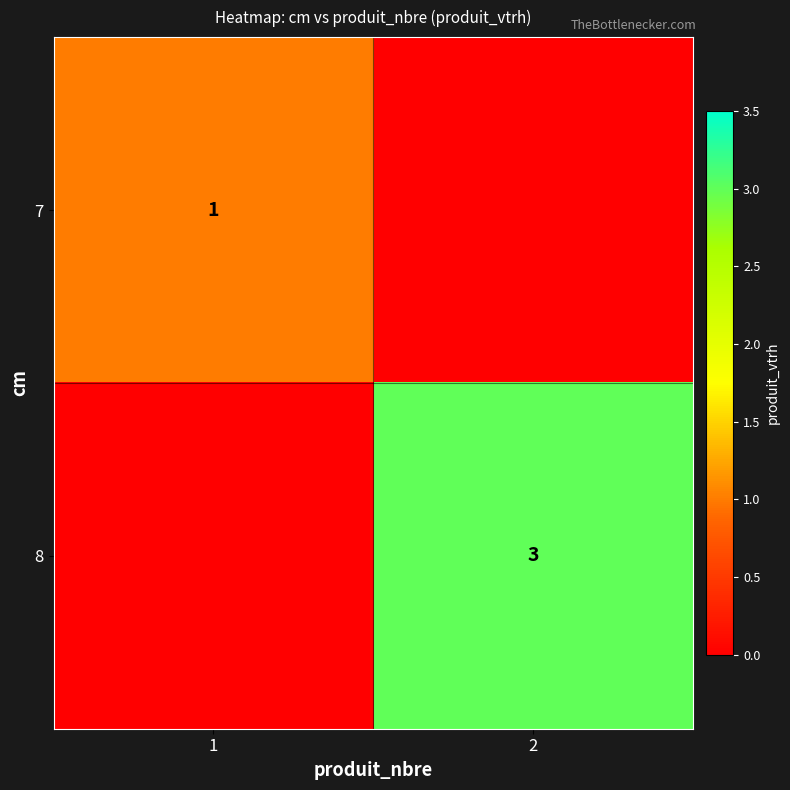

True or false: 7 has a value of 0 at 1.

False